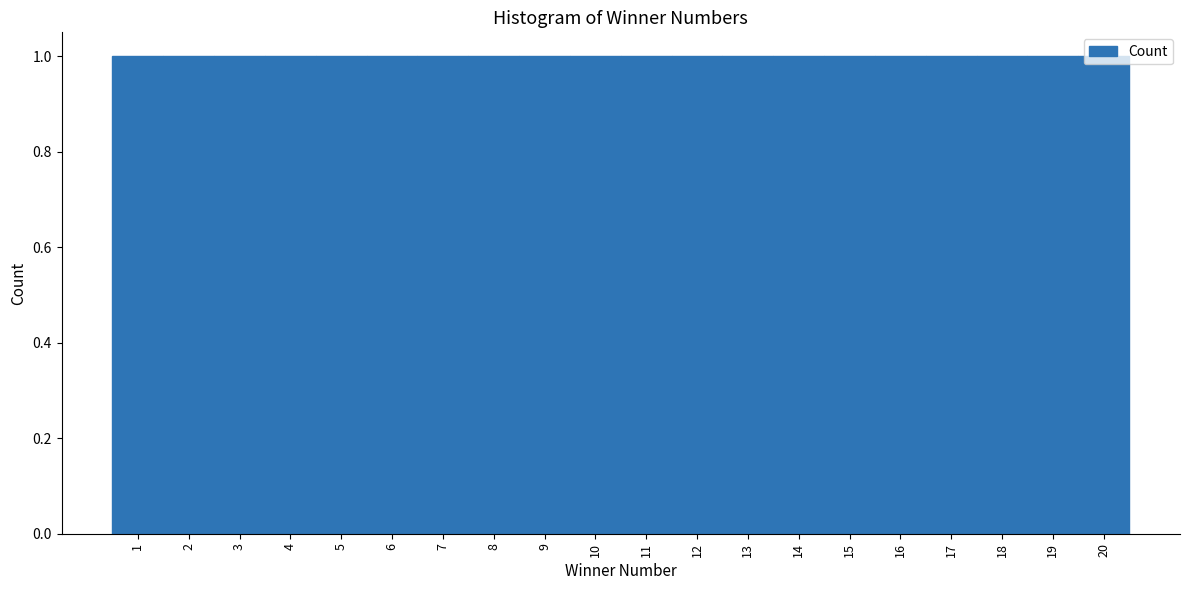

What is the height of the bar covering 6.5 to 7.5 on the x-axis? The values are not printed on the chart, so give them approximately, as read against the axis.

1